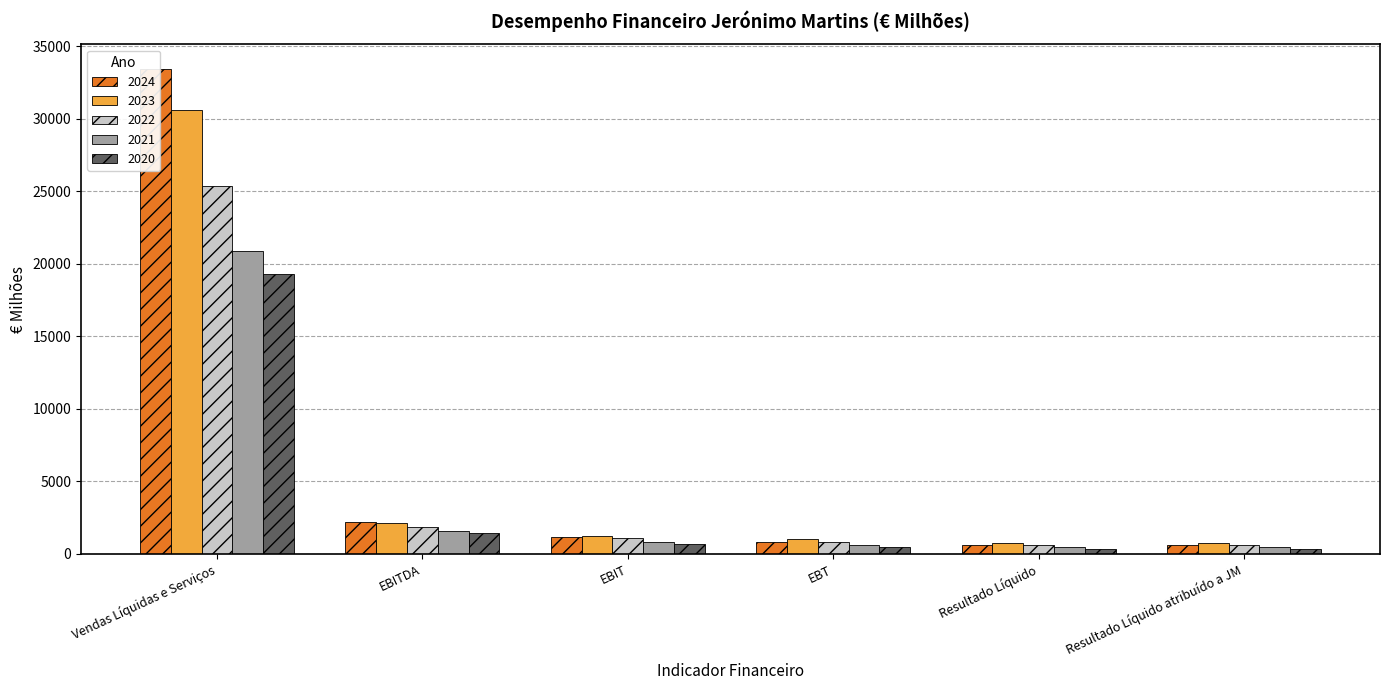

The 2021 series shows 1585 at EBITDA. True or false?

True